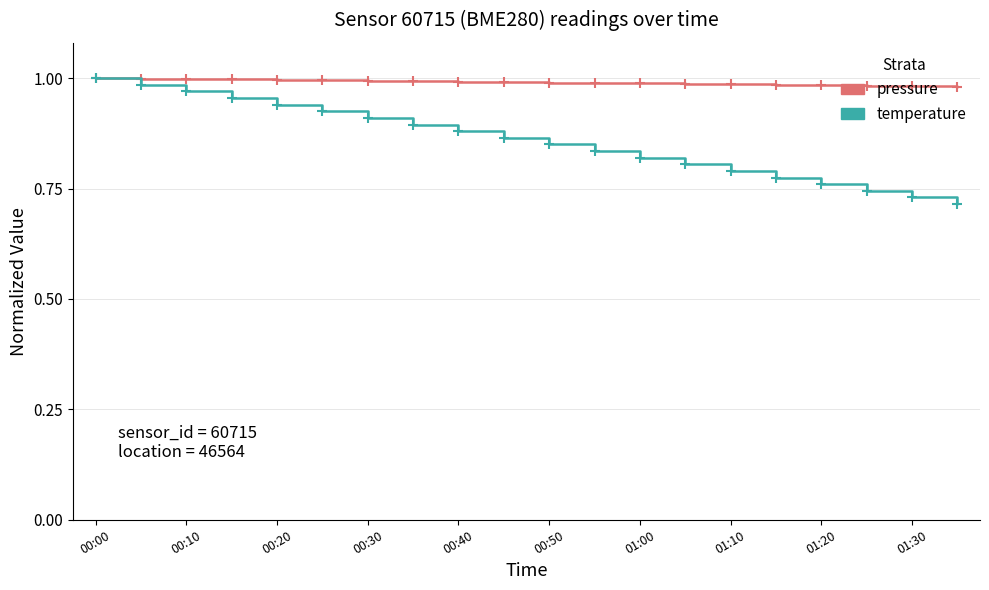

Which series has the largest total across all categories?

pressure